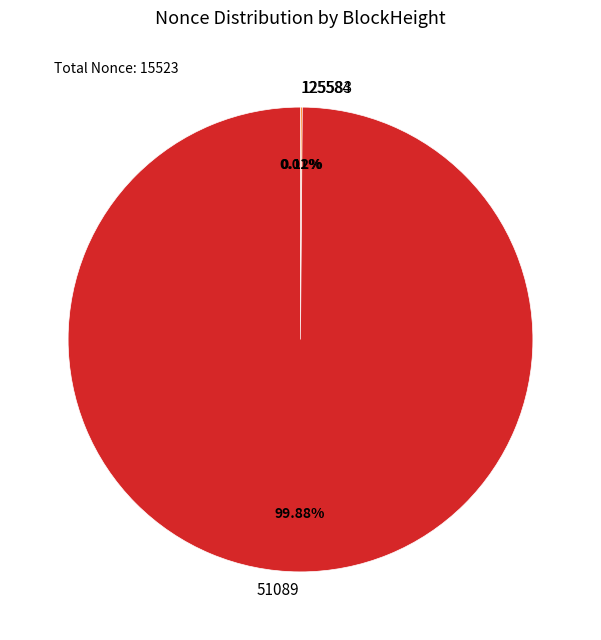

To the nearest percent, what percentage of the pie is 51089?

100%